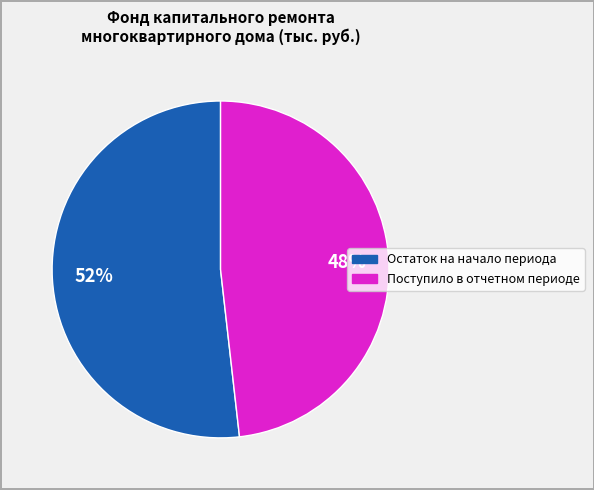

To the nearest percent, what is the average slice percentage?

50%